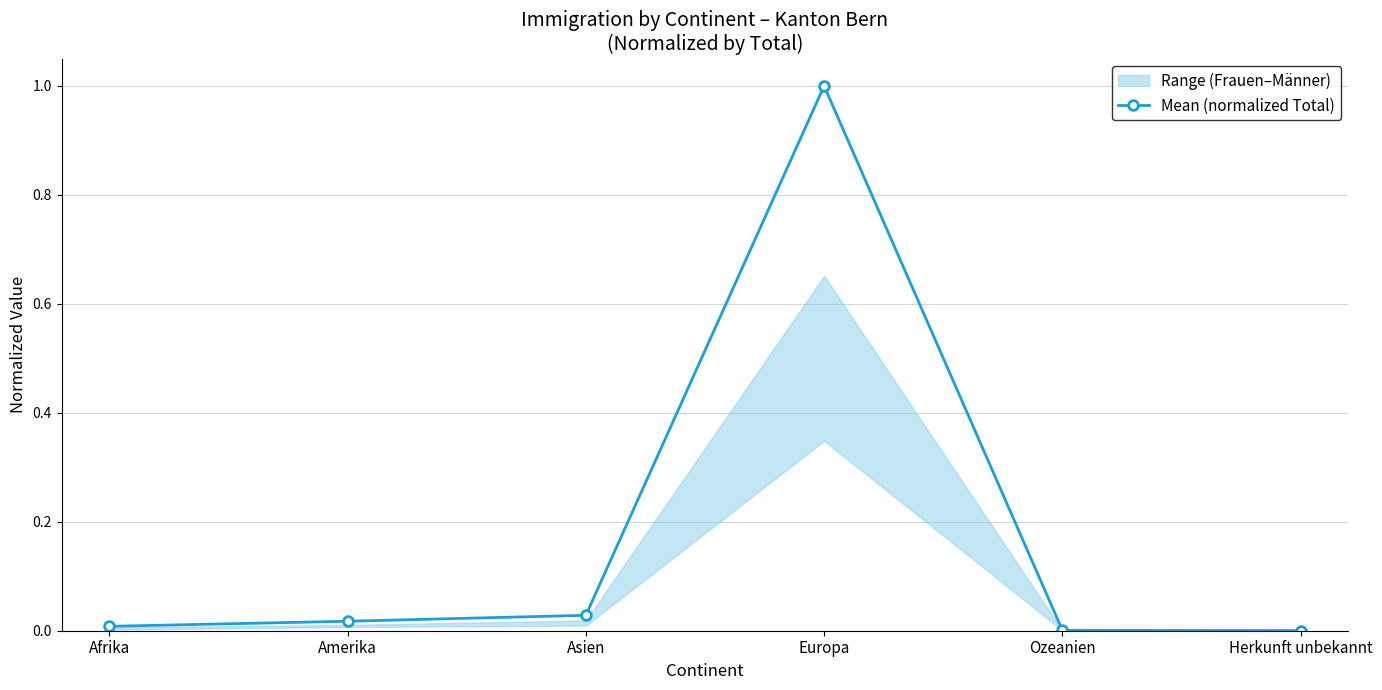

At which category does the chart reach its minimum across all series?

Herkunft unbekannt